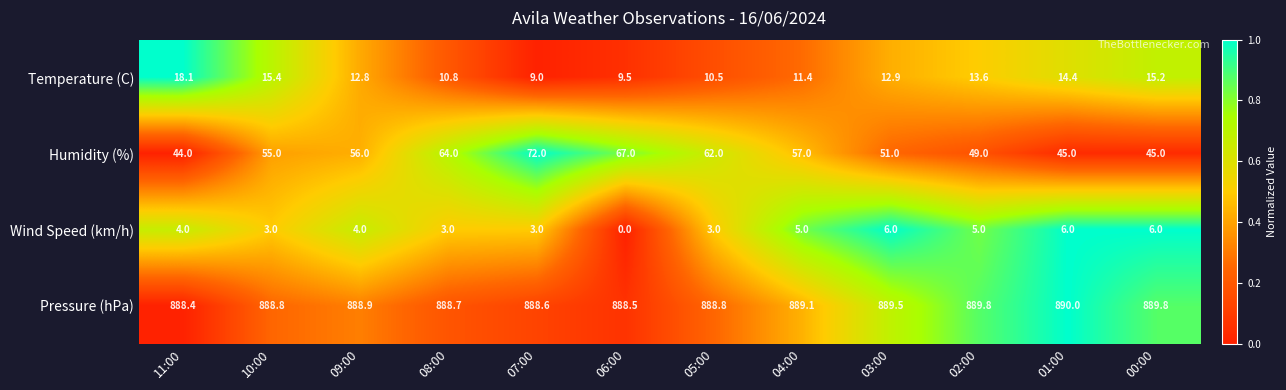

At which category is the sum across all series the highest?

07:00